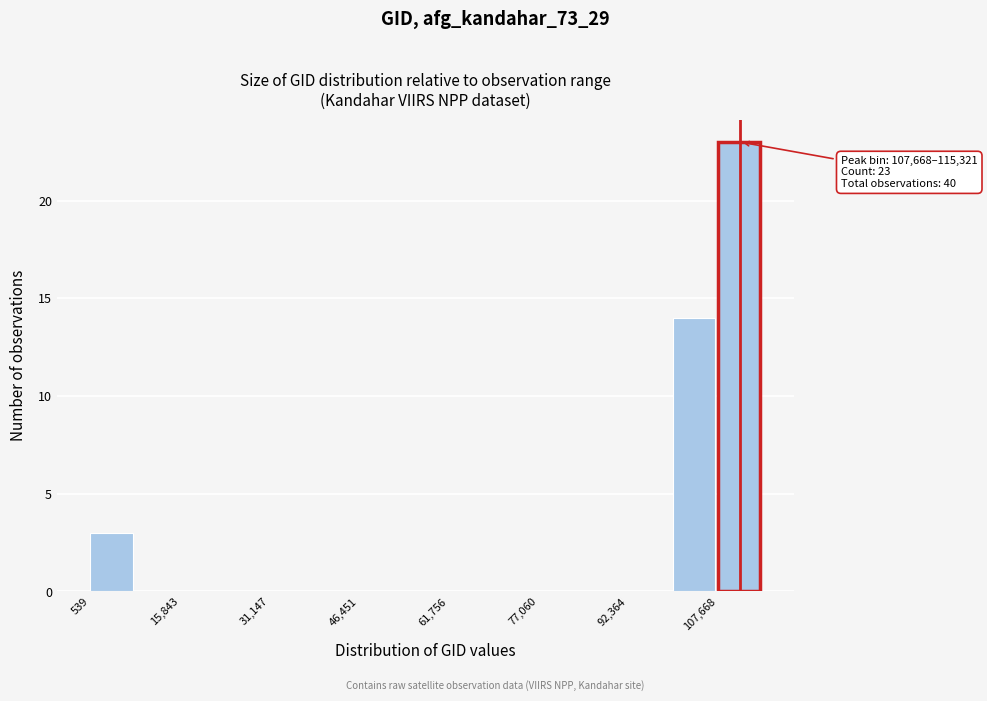

Around what value on the x-axis is the tallest bar? Give the approximate position of its centre, as read against the axis.

112000